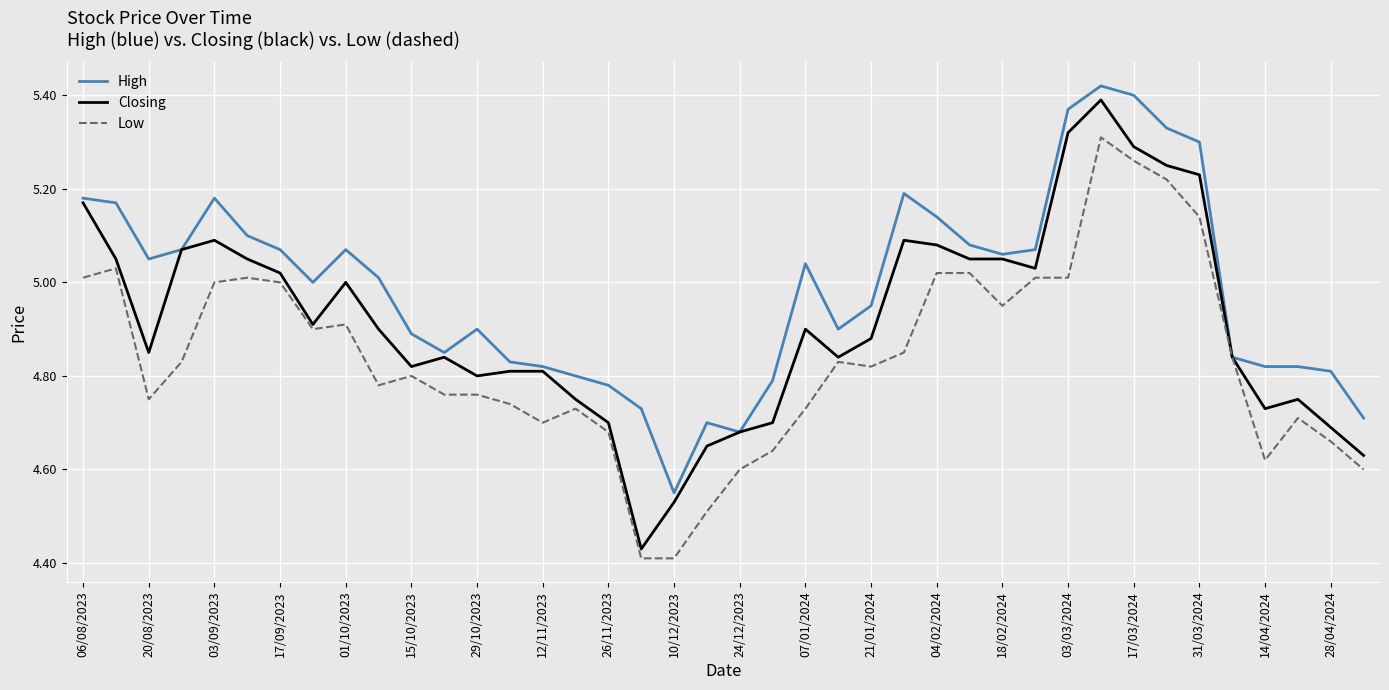

Which series has the widest spread of values?

Closing